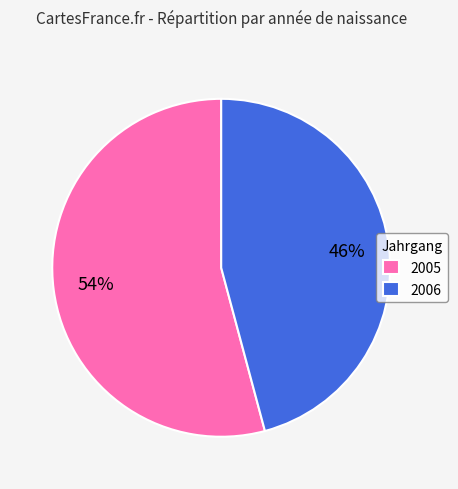

Which slice is the smallest?

2006